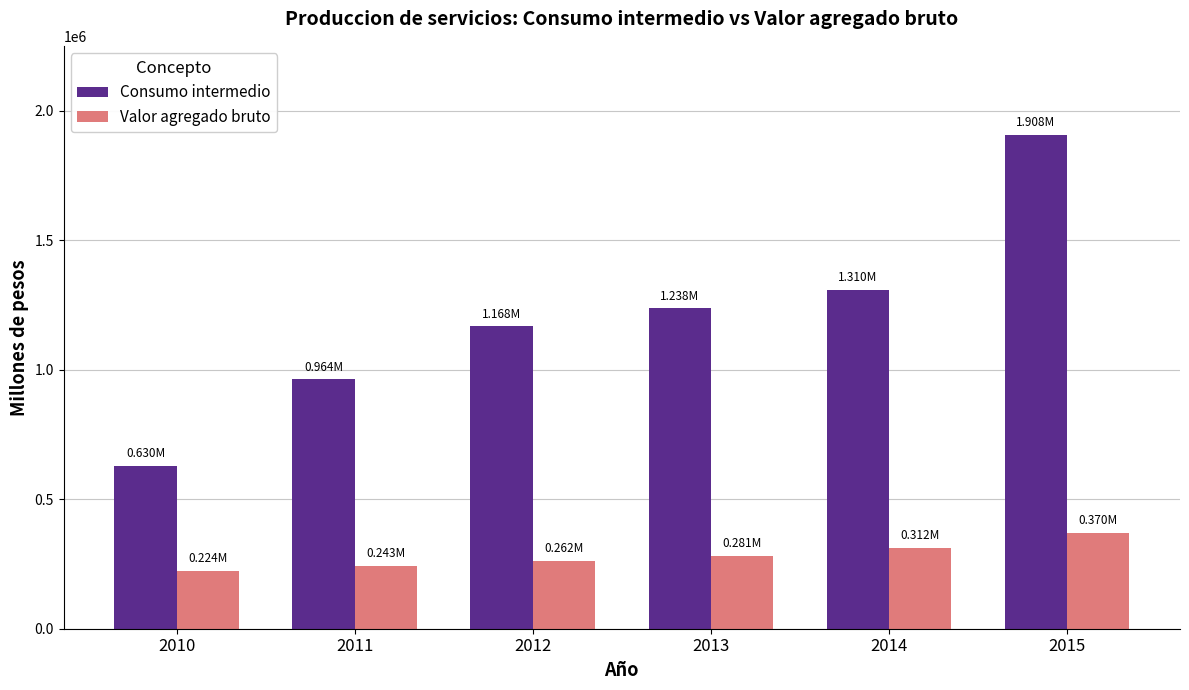

Rank the series at 2015 from highest to lowest value.

Consumo intermedio, Valor agregado bruto